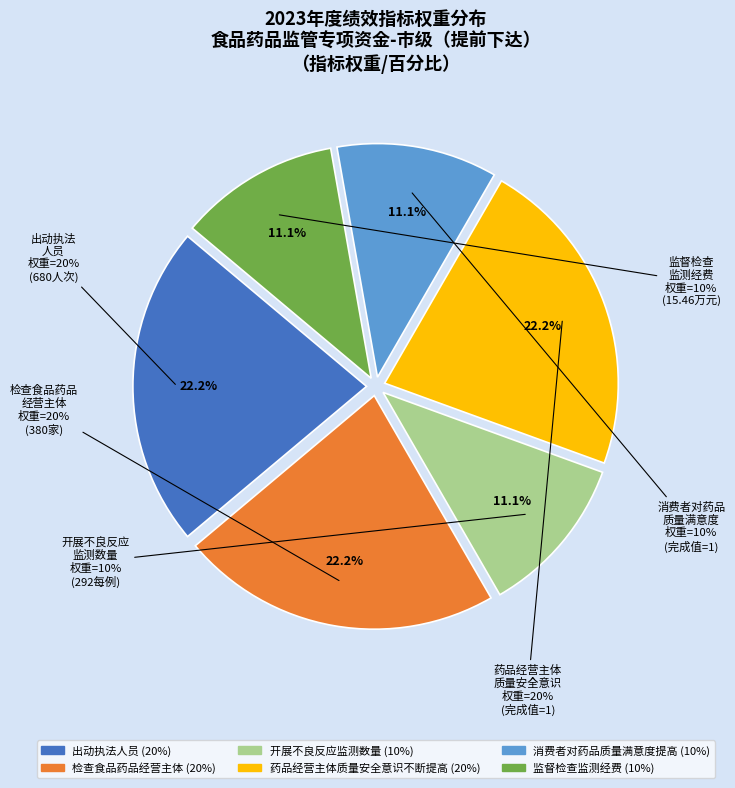

Does 消费者对药品质量满意度提高 represent more than half of the total?

No